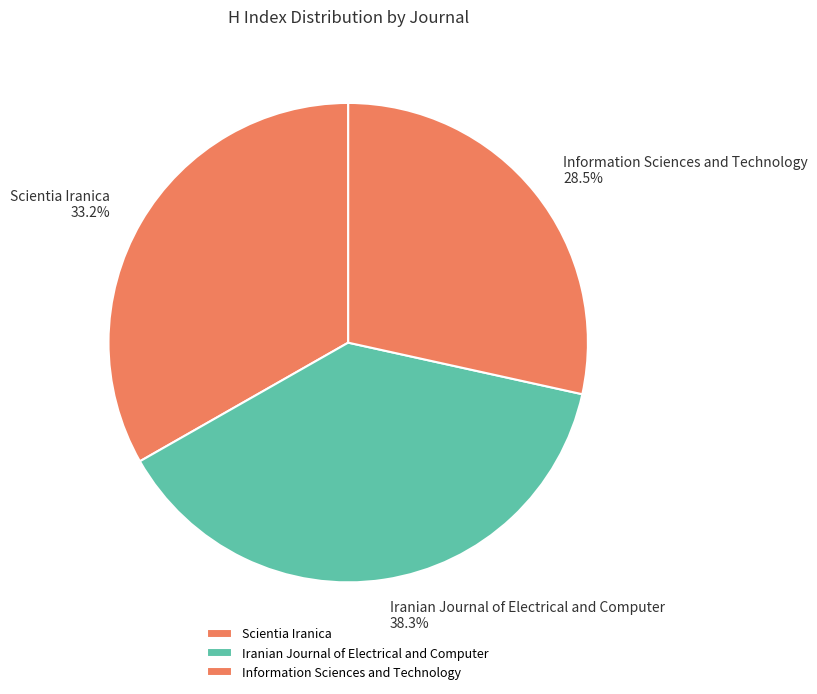

What percentage is the Scientia Iranica slice, to the nearest percent?

33%